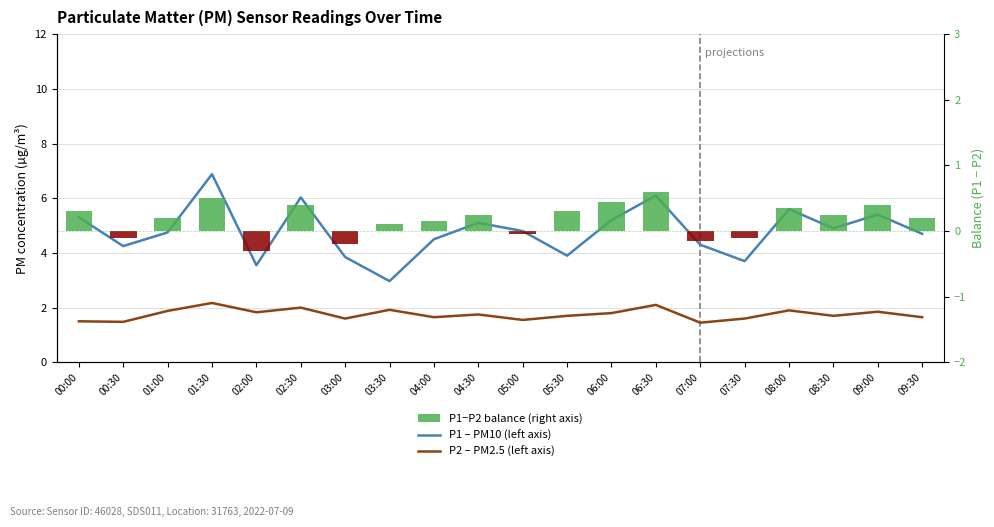

Count the number of categories in the chart.

20